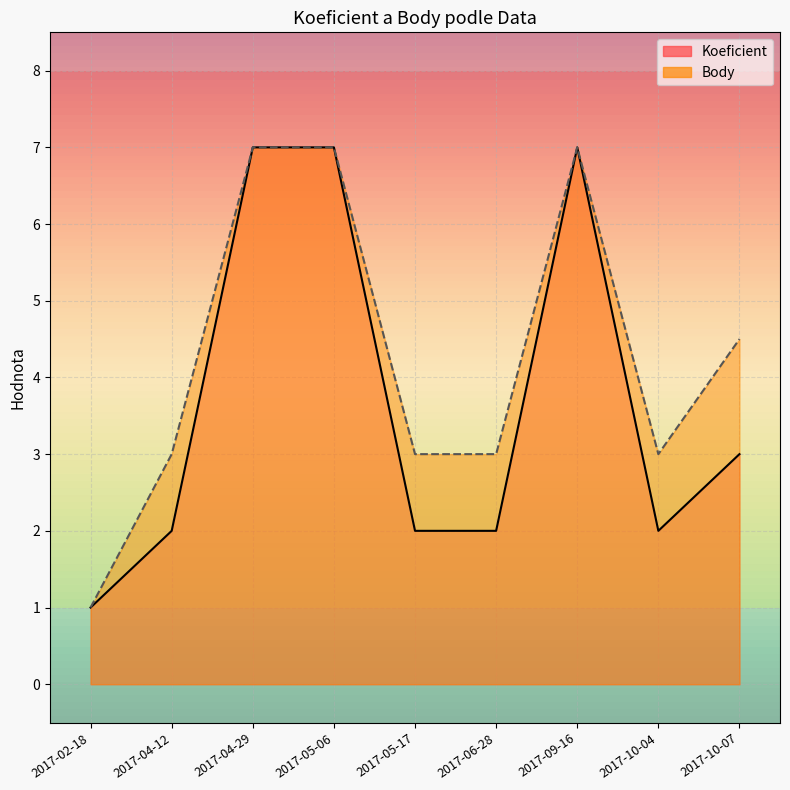

How many lines are shown in the chart?

2